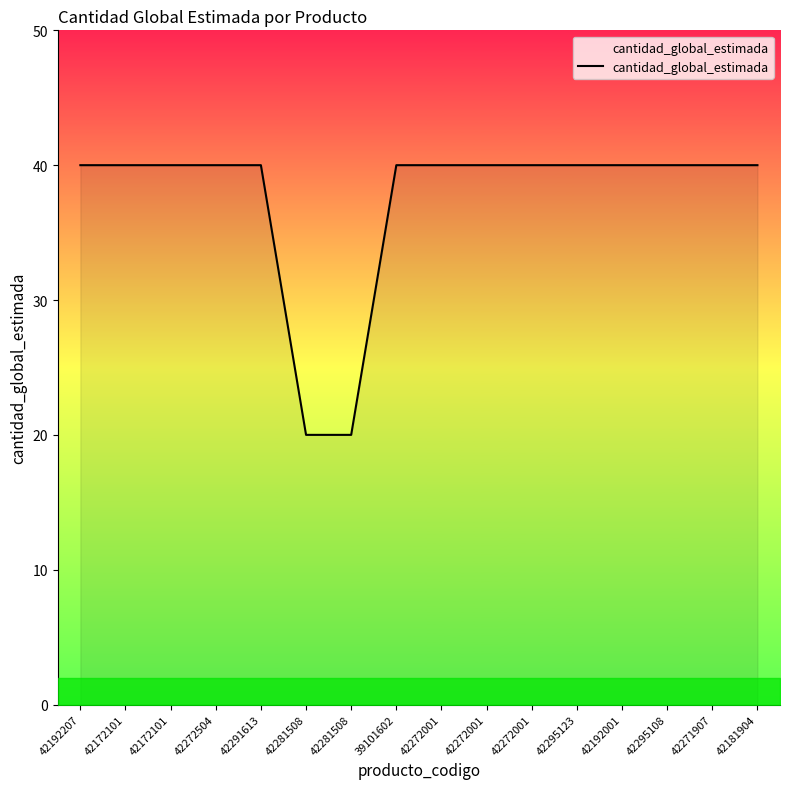

Rank the categories by value from highest to lowest.

42192207, 42172101, 42172101, 42272504, 42291613, 39101602, 42272001, 42272001, 42272001, 42295123, 42192001, 42295108, 42271907, 42181904, 42281508, 42281508